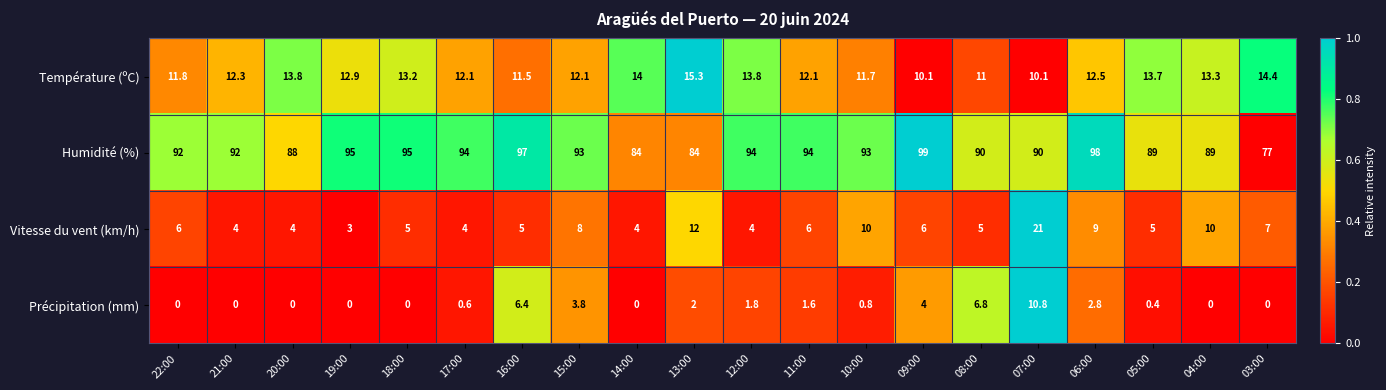

What is the maximum value shown in the chart?

99.0